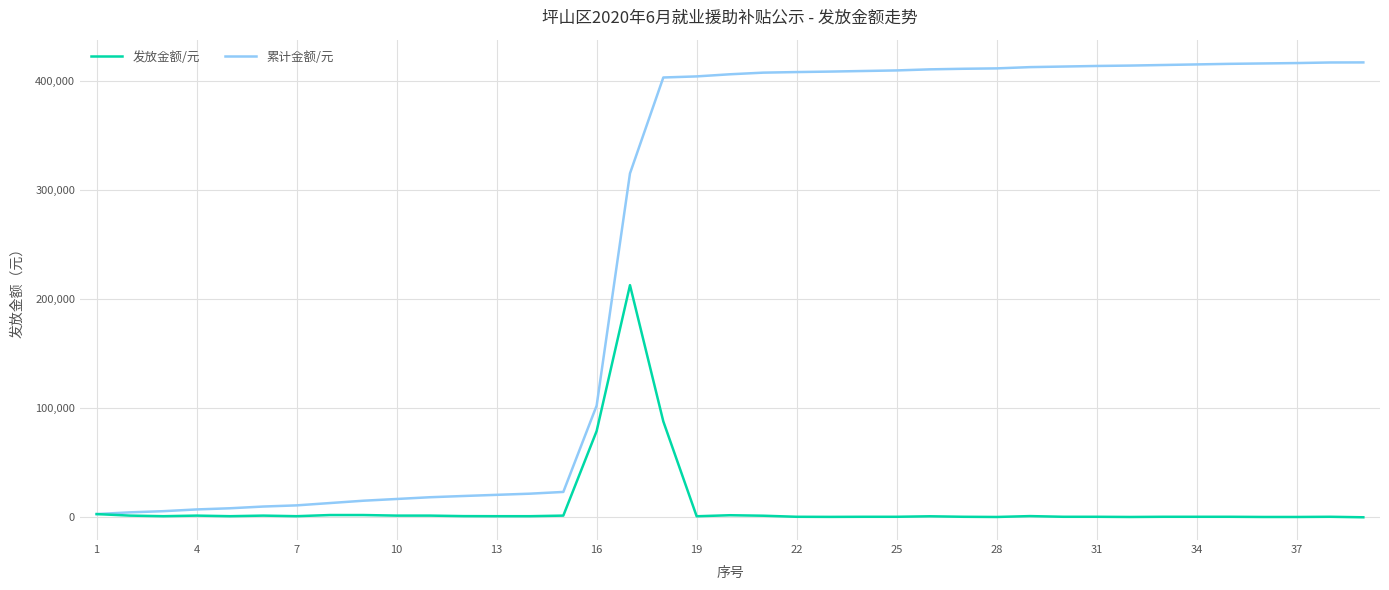

What is the minimum value for 发放金额/元?

66.3